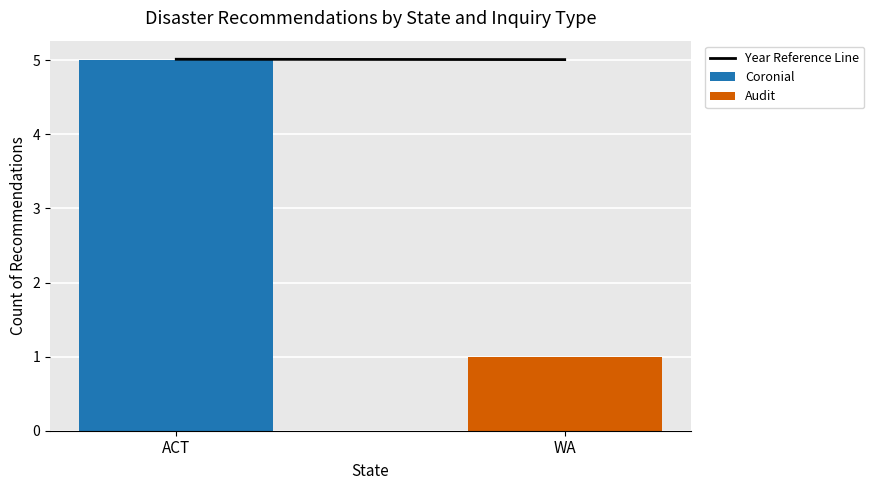

Is it true that Coronial equals 0 at WA?

True